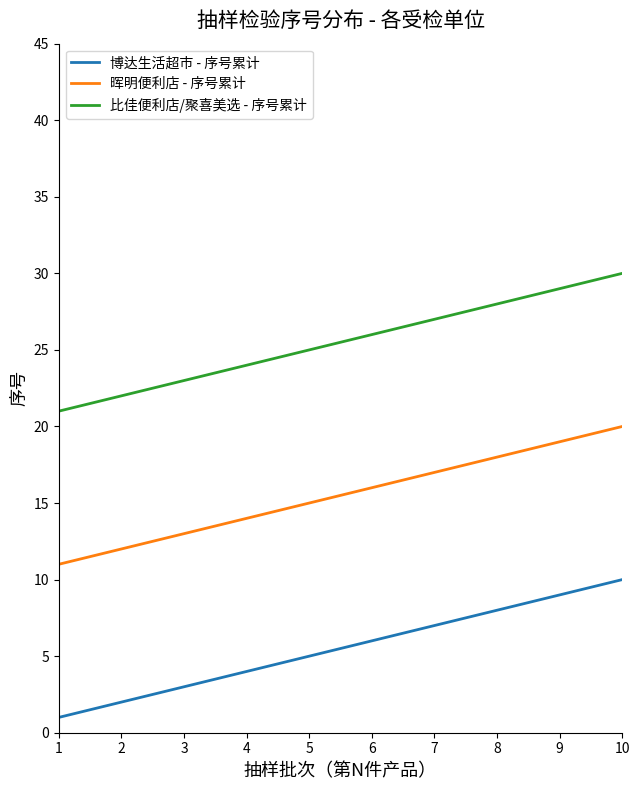

True or false: 比佳便利店/聚喜美选 - 序号累计 and 博达生活超市 - 序号累计 intersect in this chart.

False